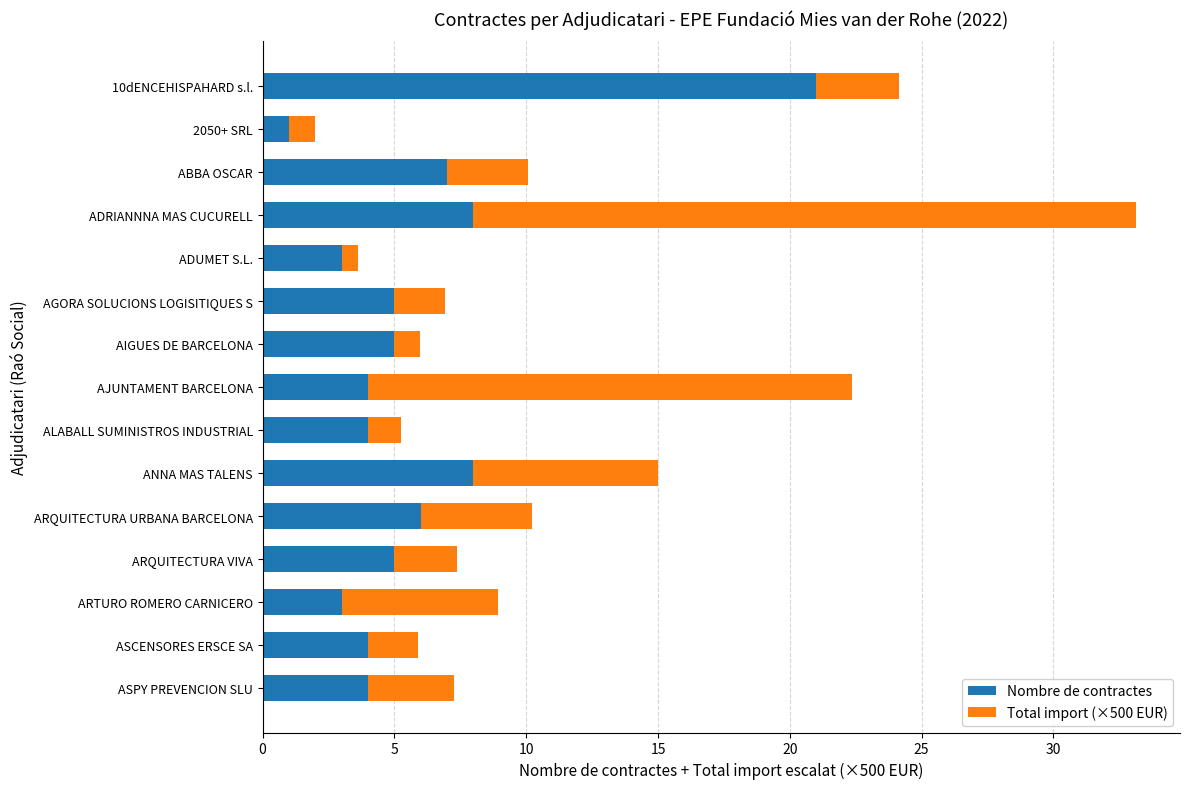

The Nombre de contractes series shows 9.1 at ABBA OSCAR. True or false?

False